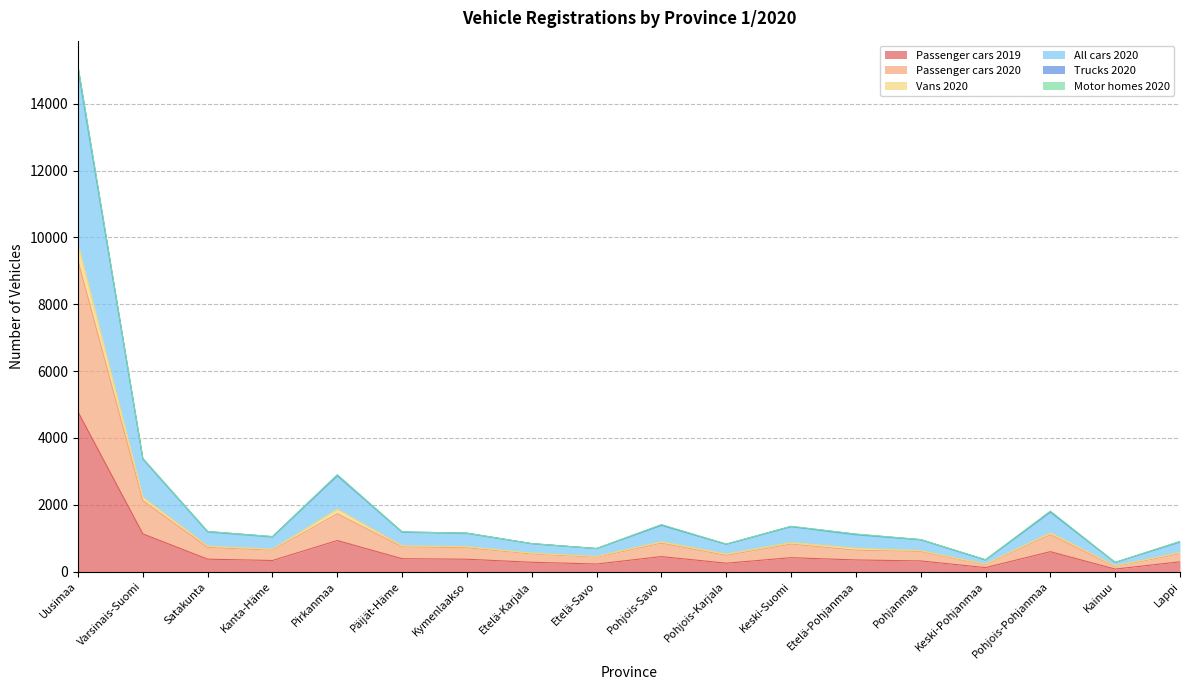

The value of All cars 2020 at Keski-Pohjanmaa is 544. True or false?

False